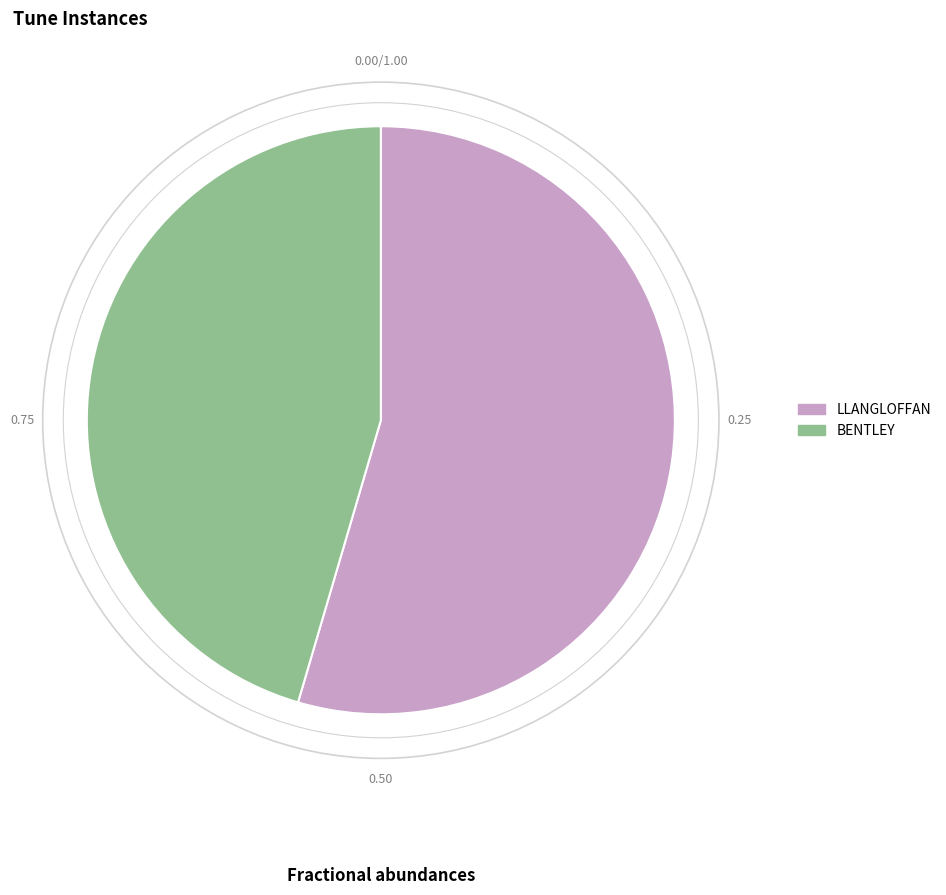

Which slice is the largest?

LLANGLOFFAN